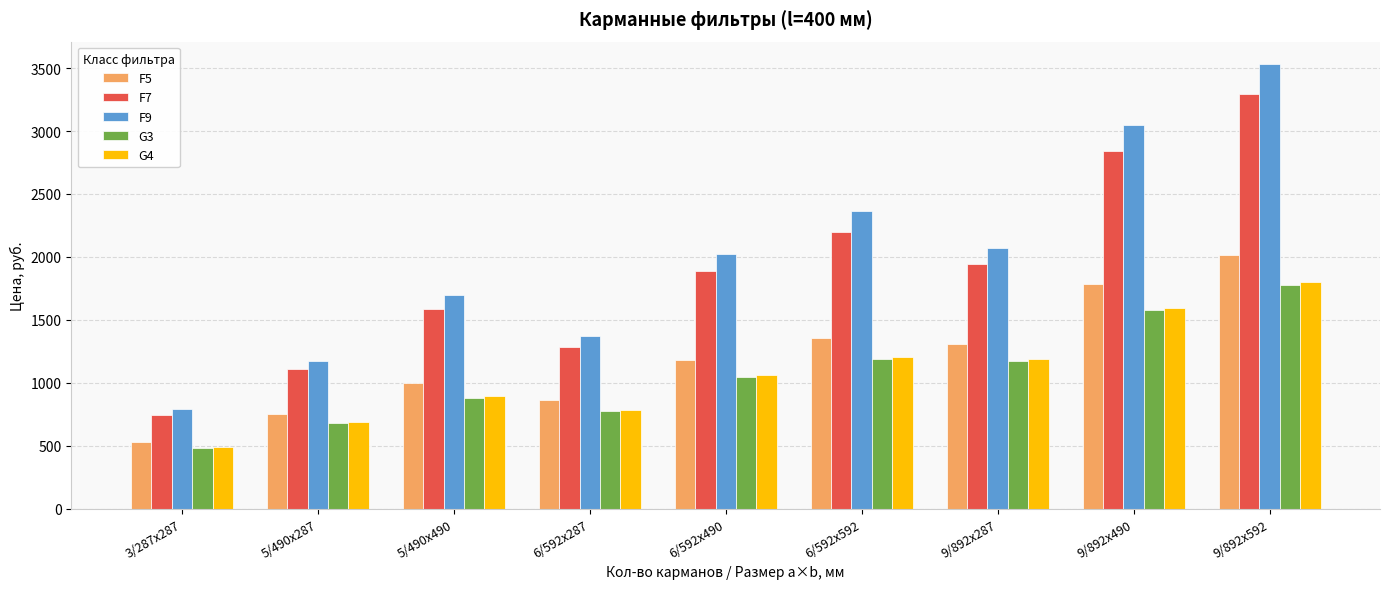

What is the sum of all F9 values?

18064.9